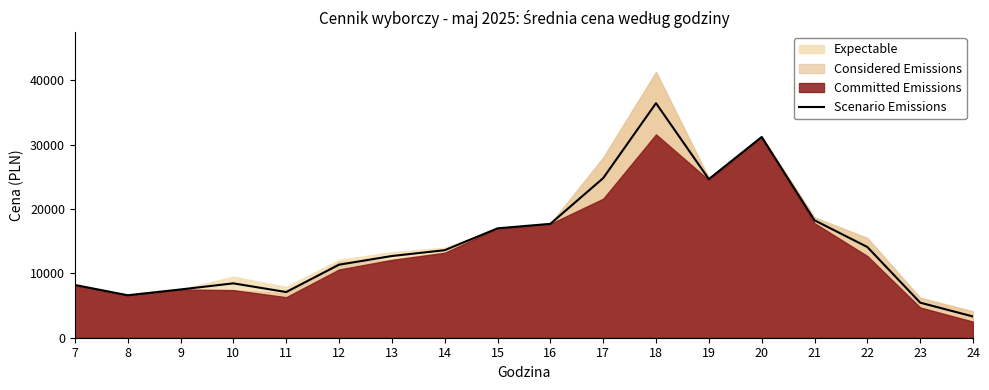

Where does the data first go above 13600?

15